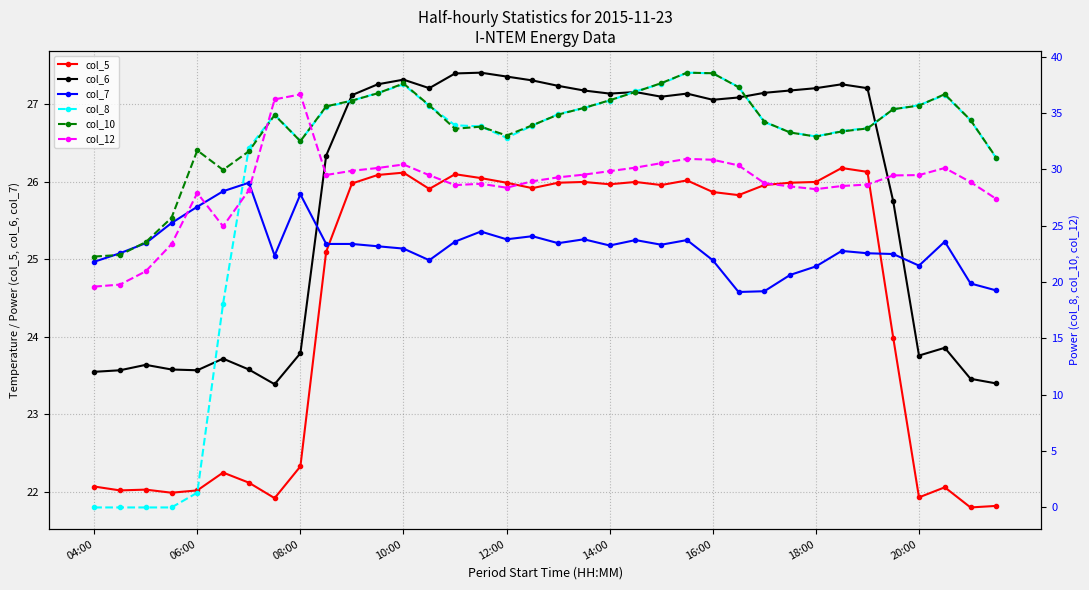

The value of col_10 at 11 is 36.8. True or false?

True